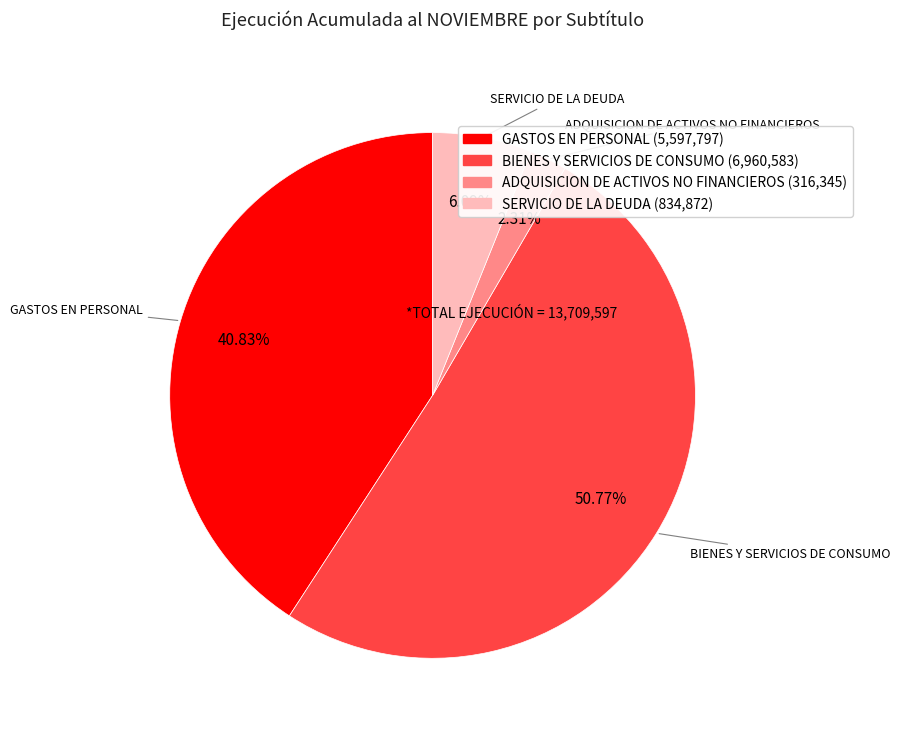

Combined, what portion of the pie is GASTOS EN PERSONAL and BIENES Y SERVICIOS DE CONSUMO?

91.6%